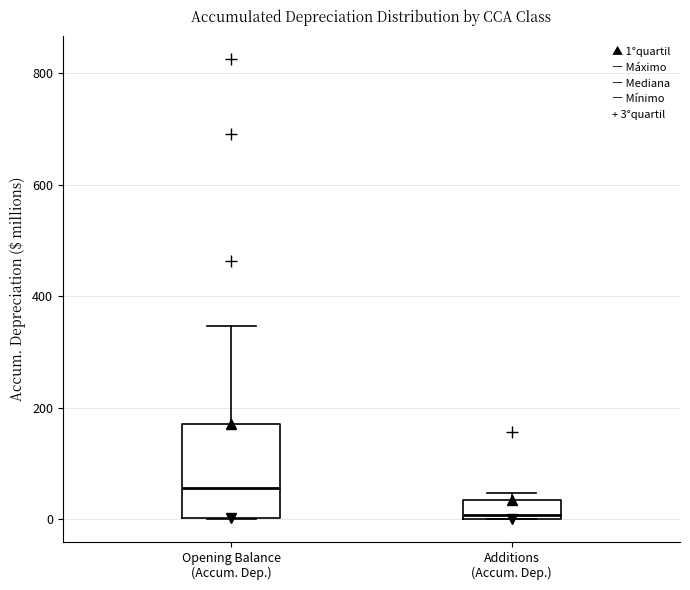

Which box has the highest median line?

Opening Balance (Accum. Dep.)